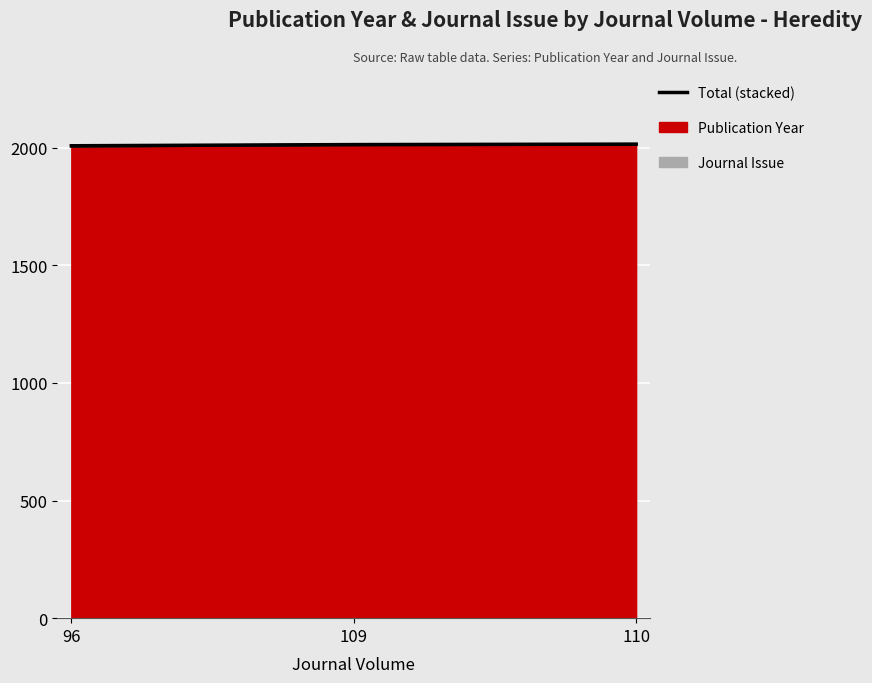

Which label corresponds to the smallest value in the chart?

96